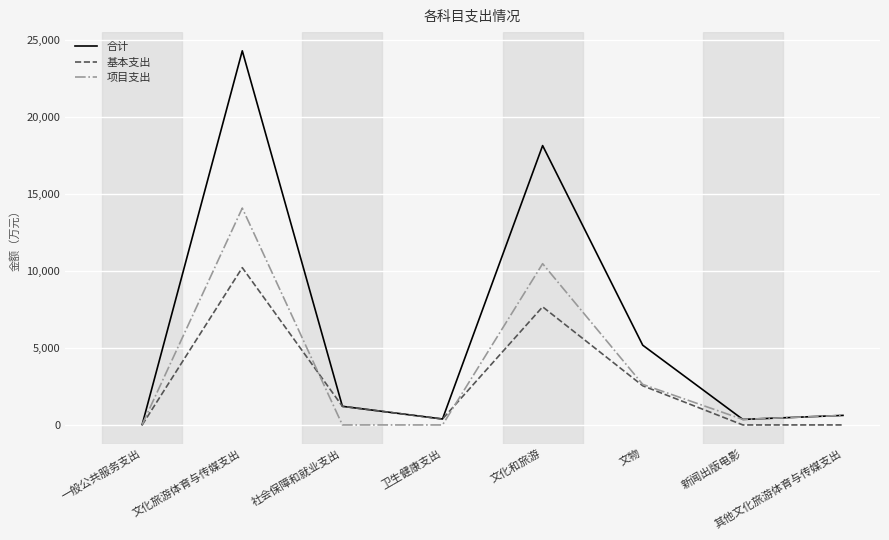

The value of 项目支出 at 其他文化旅游体育与传媒支出 is 619.3. True or false?

True